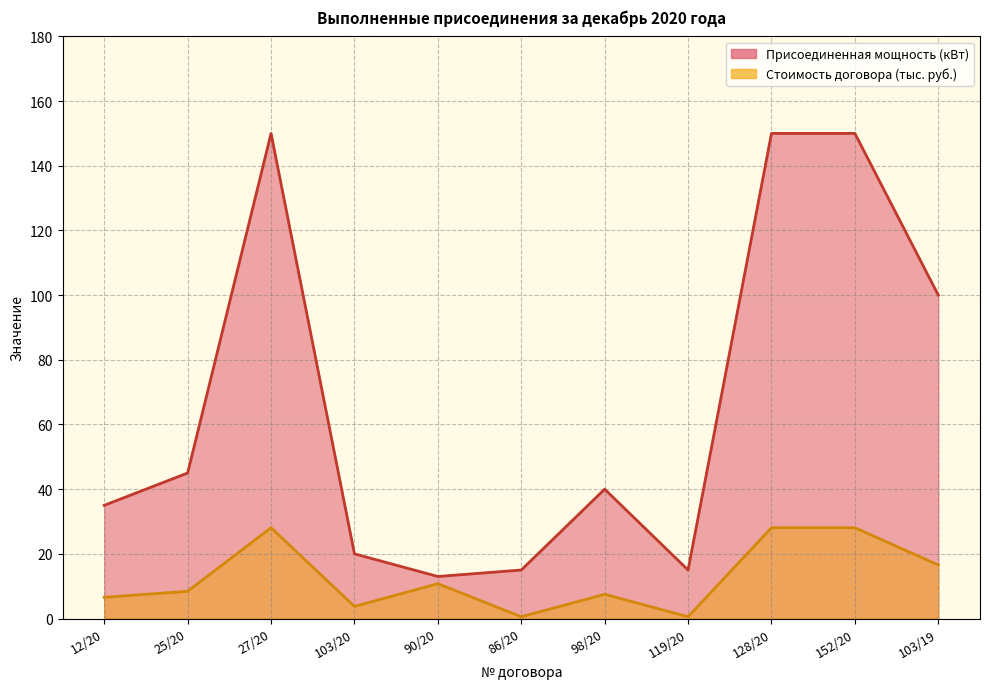

Rank the series by their average value, from lowest to highest.

Стоимость договора, с НДС (руб.), Присоединенная мощность (кВт)